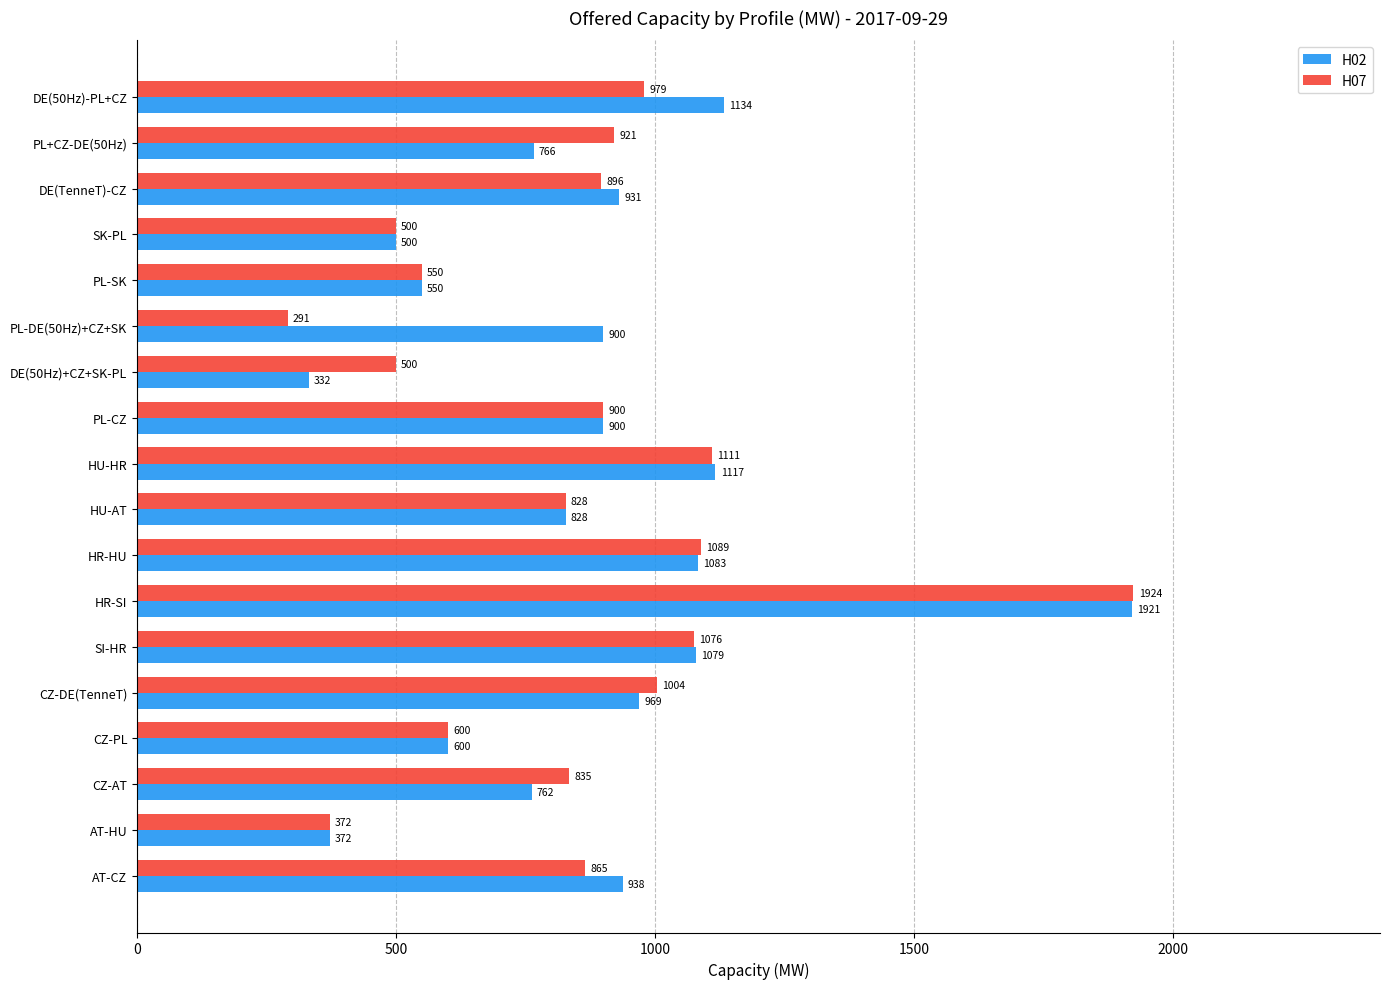

What is the total value across all series at CZ-DE(TenneT)?

1973